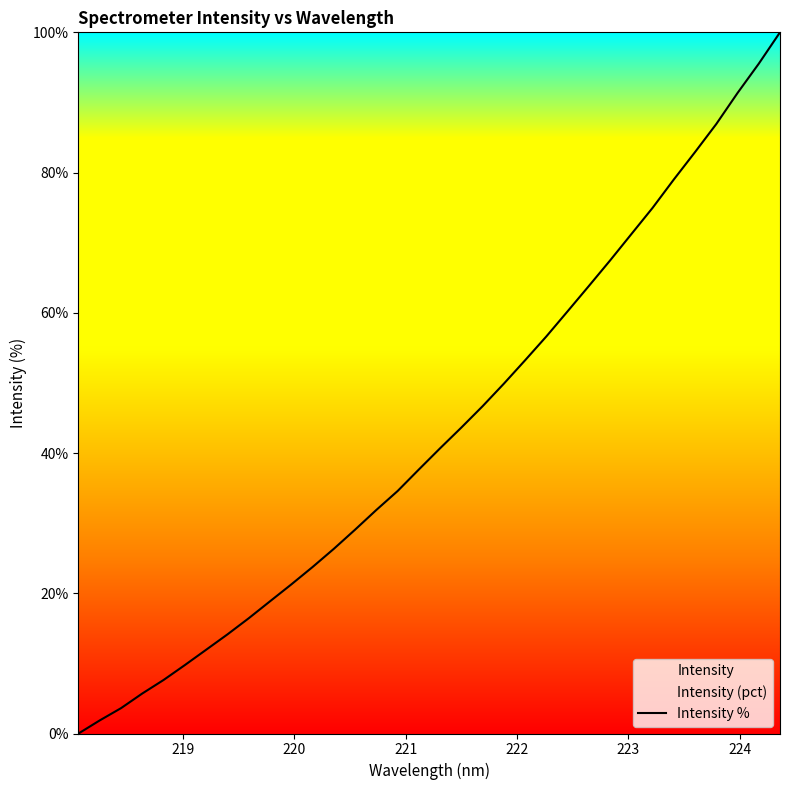

What is the greatest value displayed?

100.0